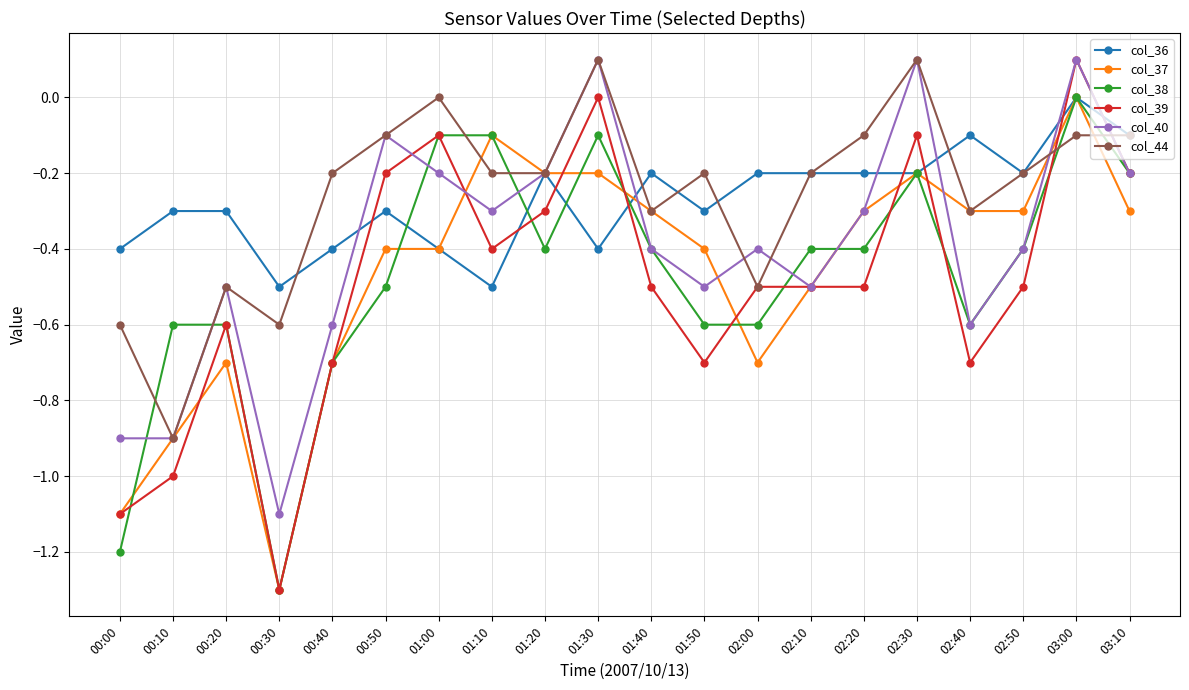

The col_37 series shows -0.4 at 01:00. True or false?

True